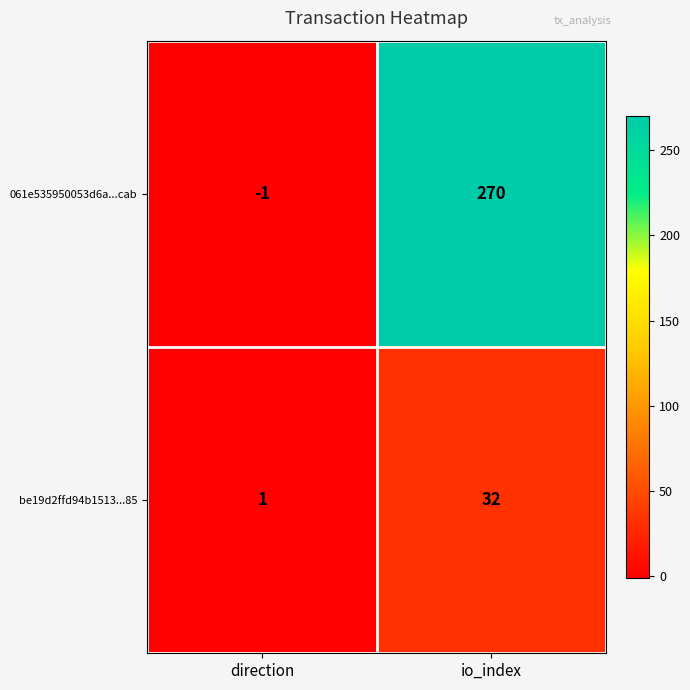

Between direction and io_index, which series saw the biggest shift?

061e535950053d6a...cab